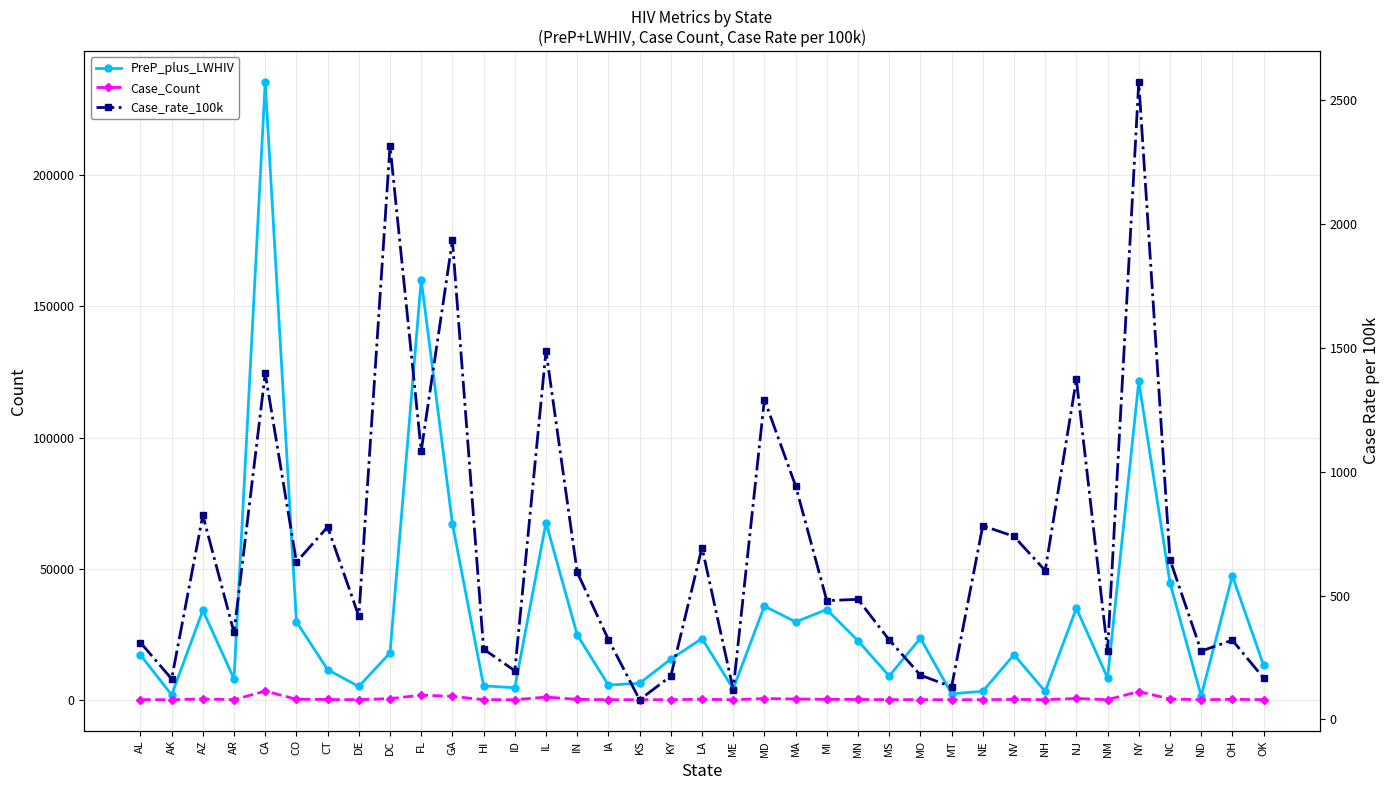

True or false: Case_rate_100k and PreP_plus_LWHIV intersect in this chart.

False